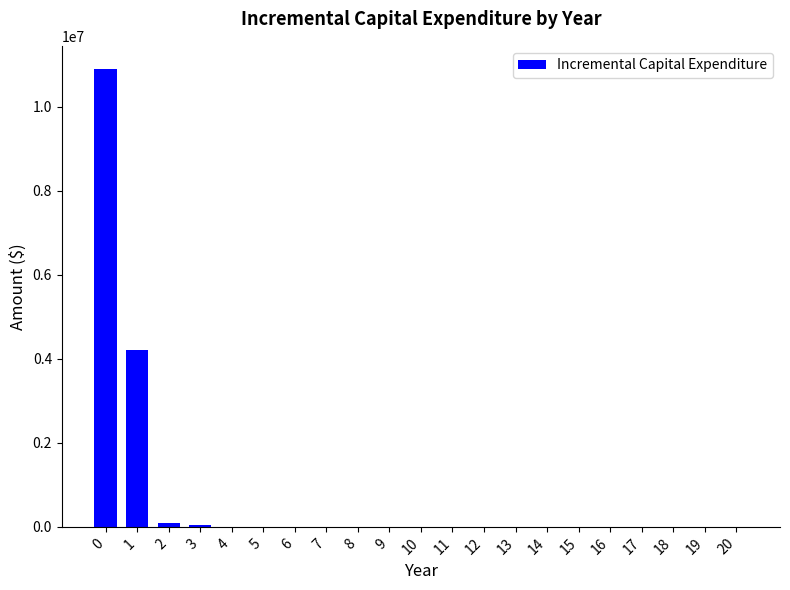

What is the change in value from 1 to 12?

-4200000